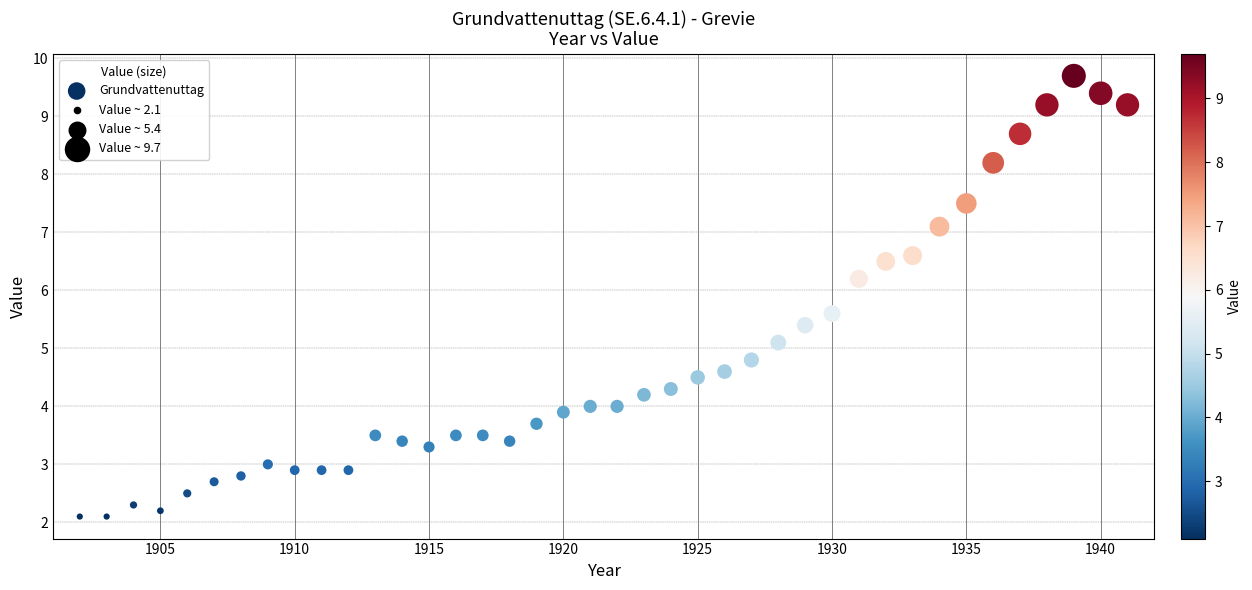

What is the range of Y values (max minus min)?

7.6